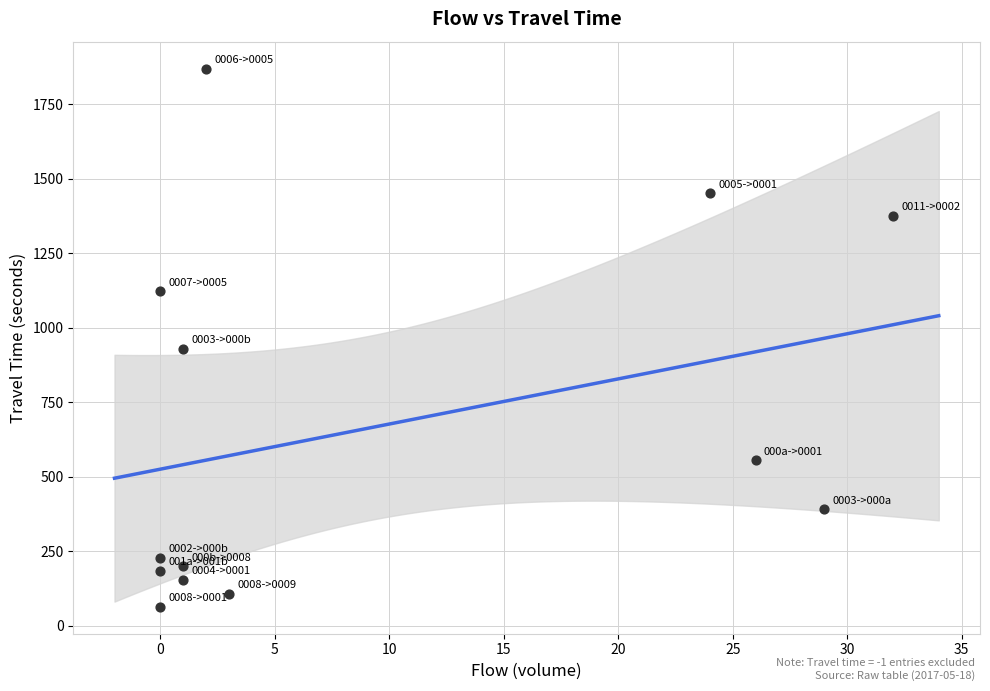

What Y value in the scatter plot is closest to 966?

929